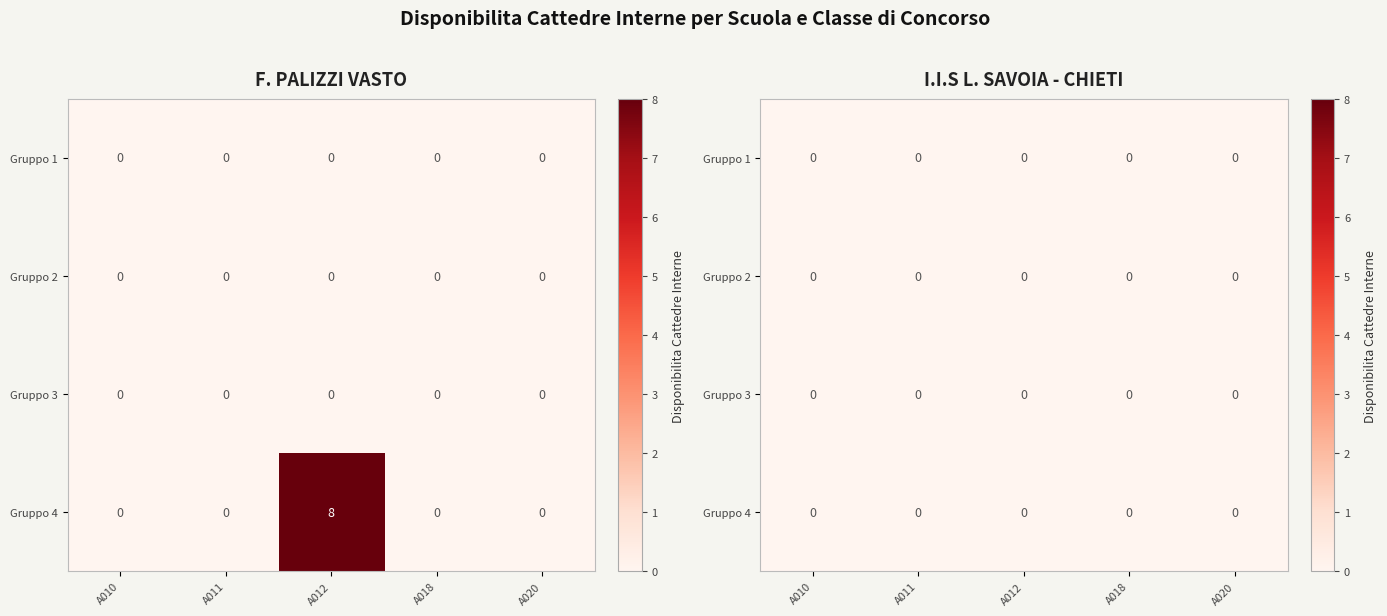

The value of I.I.S L. SAVOIA - CHIETI at A018 is 0. True or false?

True